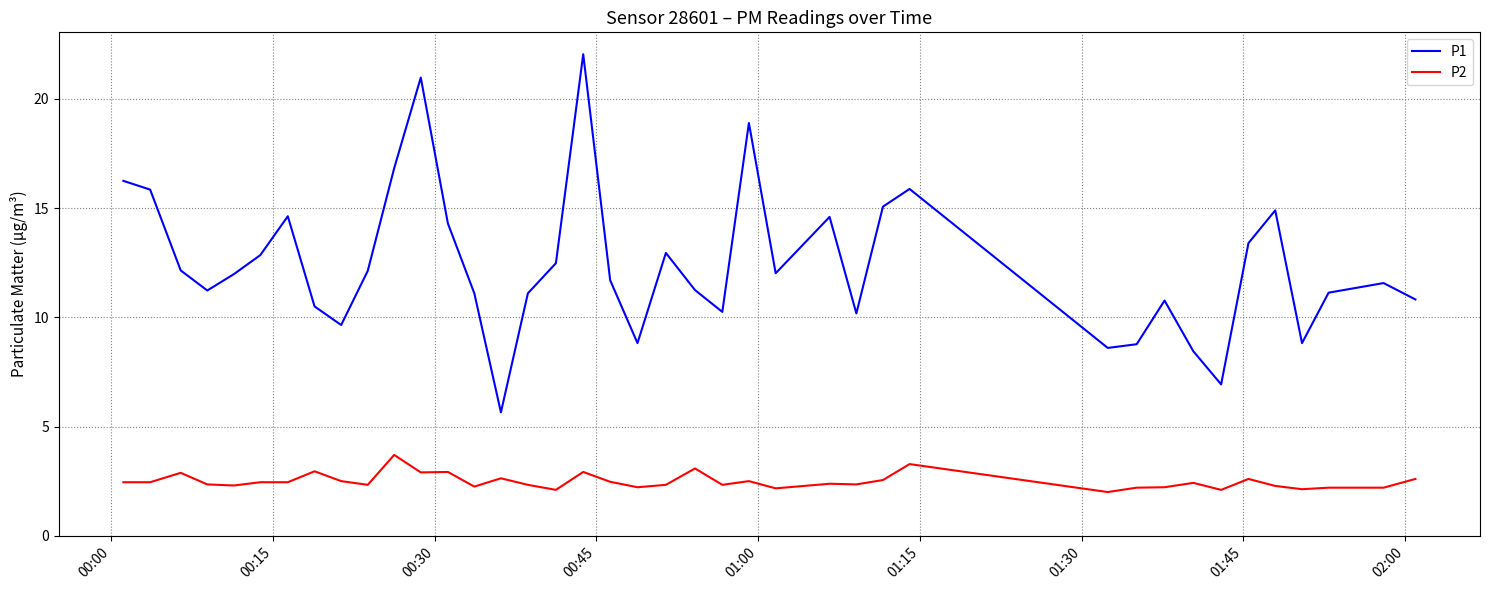

Which series has the largest total across all categories?

P1